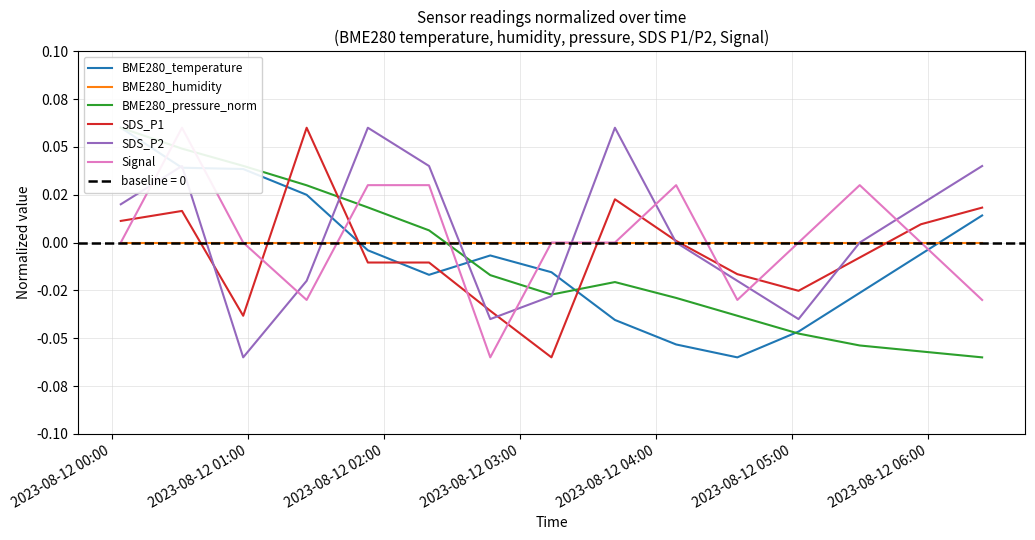

Does the chart have visible grid lines?

Yes